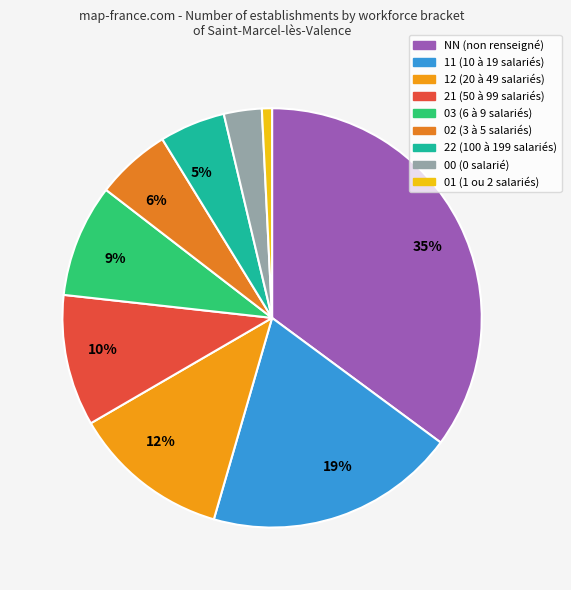

To the nearest percent, what is the average slice percentage?

11%